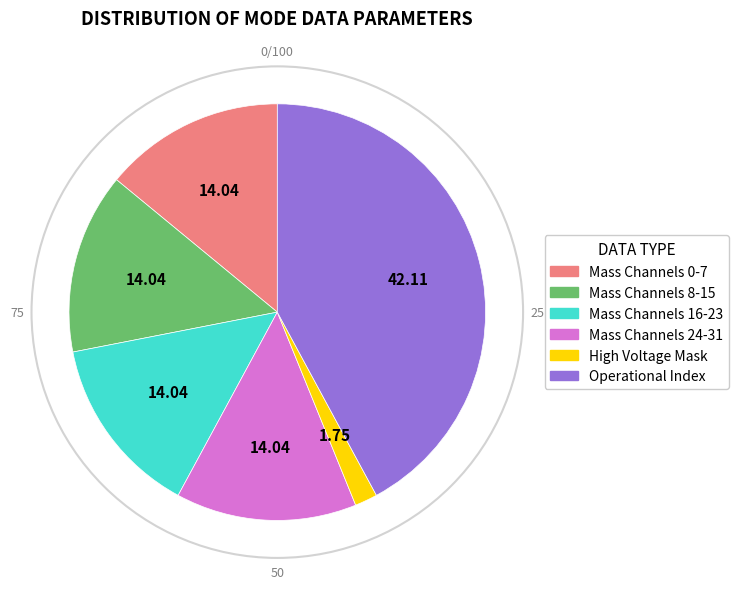

Is there any slice that represents more than half of the pie?

No